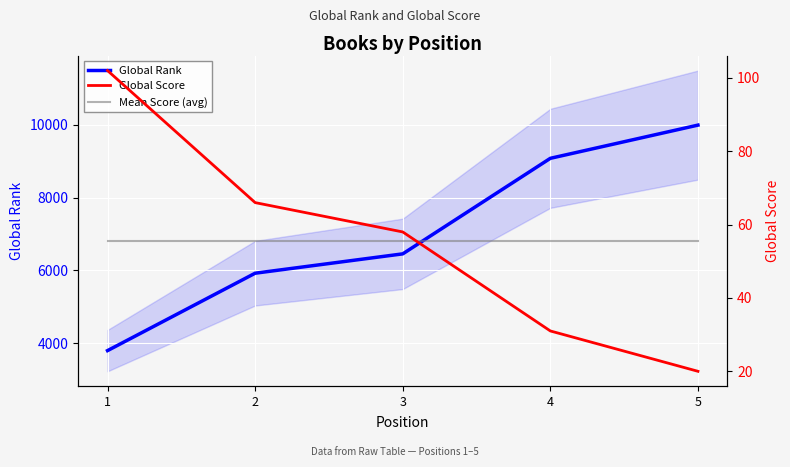

The Global Rank series shows 13693.7 at 5. True or false?

False